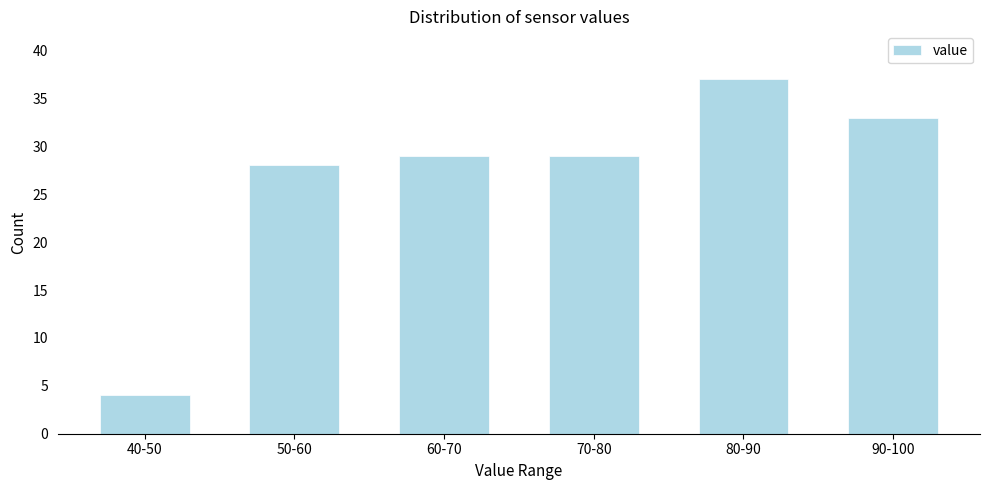

Reading left to right, extract all data points from this chart.

40-50=4	50-60=28	60-70=29	70-80=29	80-90=37	90-100=33